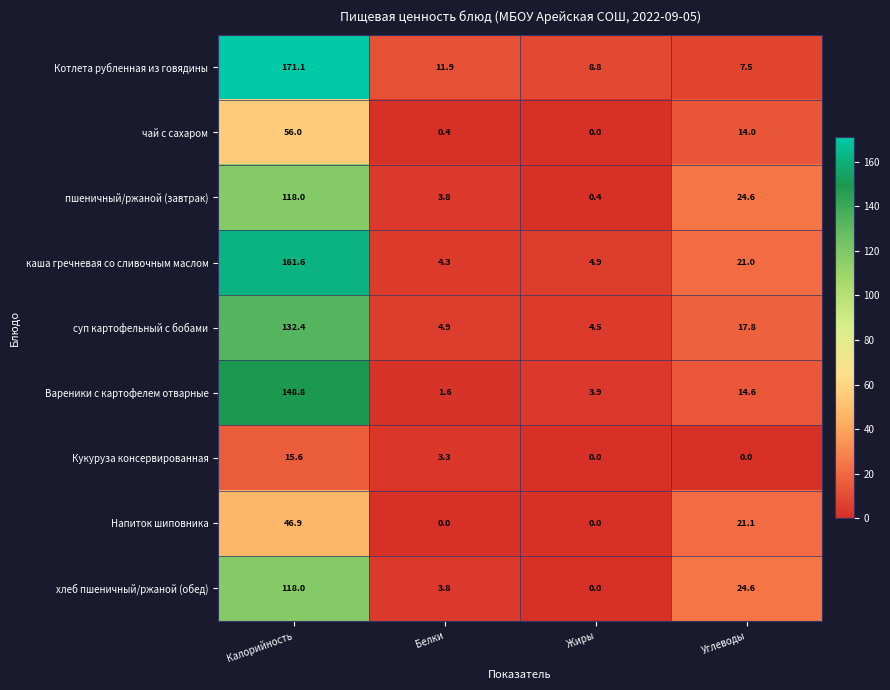

What is the maximum value shown in the chart?

171.1